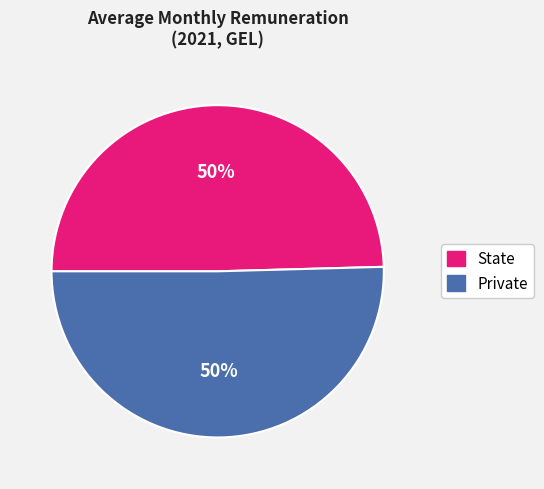

Is the sum of Private and State greater than half?

Yes